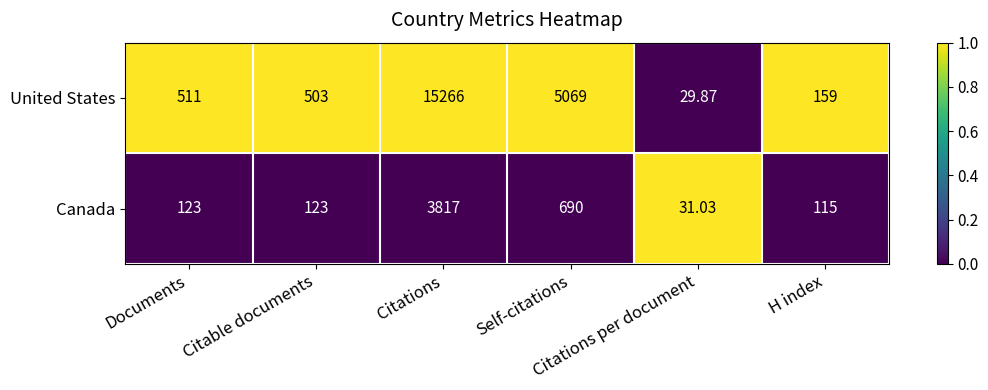

Which series has the largest total across all categories?

United States